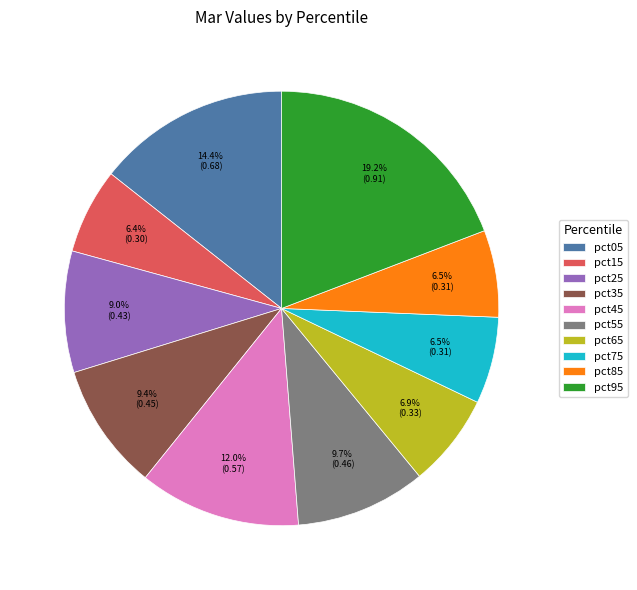

Between pct95 and pct35, which is larger?

pct95